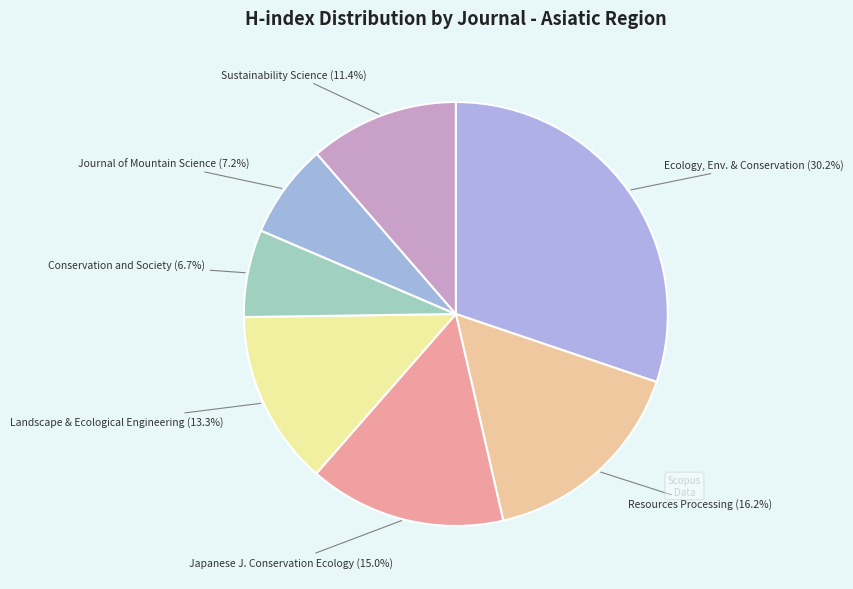

Between Conservation and Society and Resources Processing, which is larger?

Resources Processing